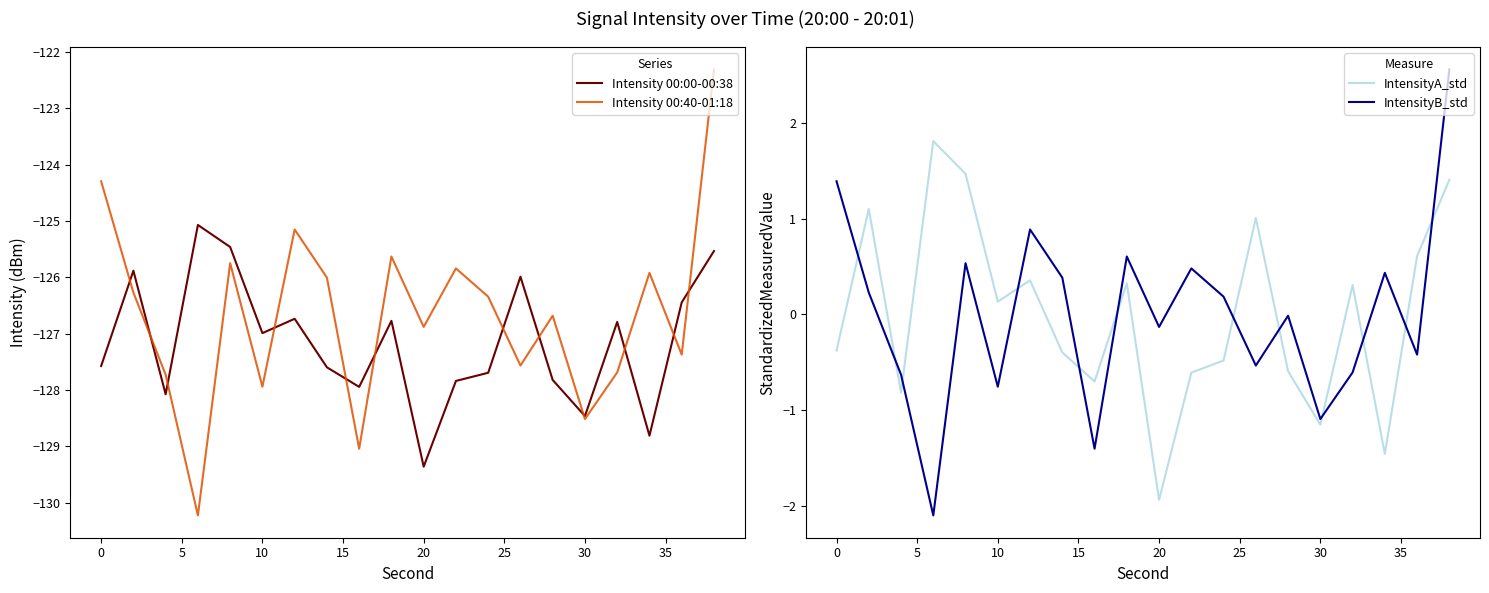

Rank the series by their maximum value, from highest to lowest.

IntensityB_std, IntensityA_std, Intensity 00:40-01:18, Intensity 00:00-00:38